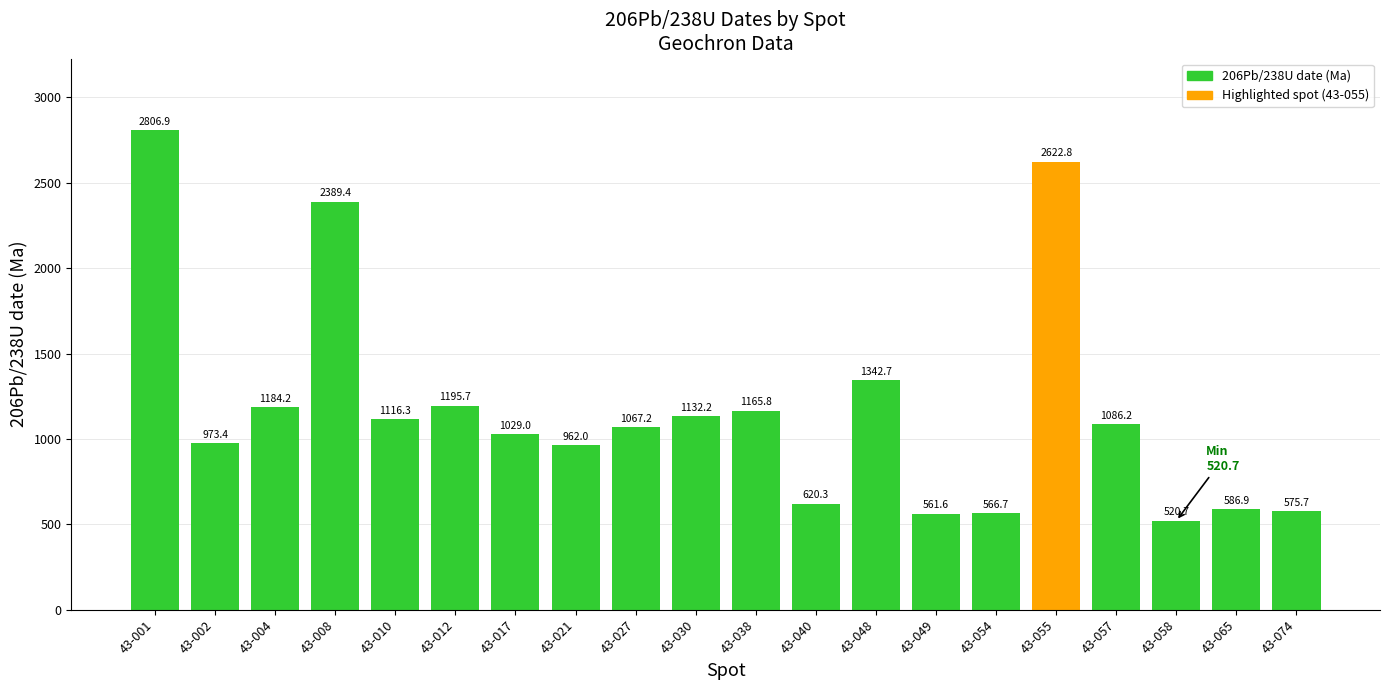

What is the value of the 11th bar from the left?

1165.8